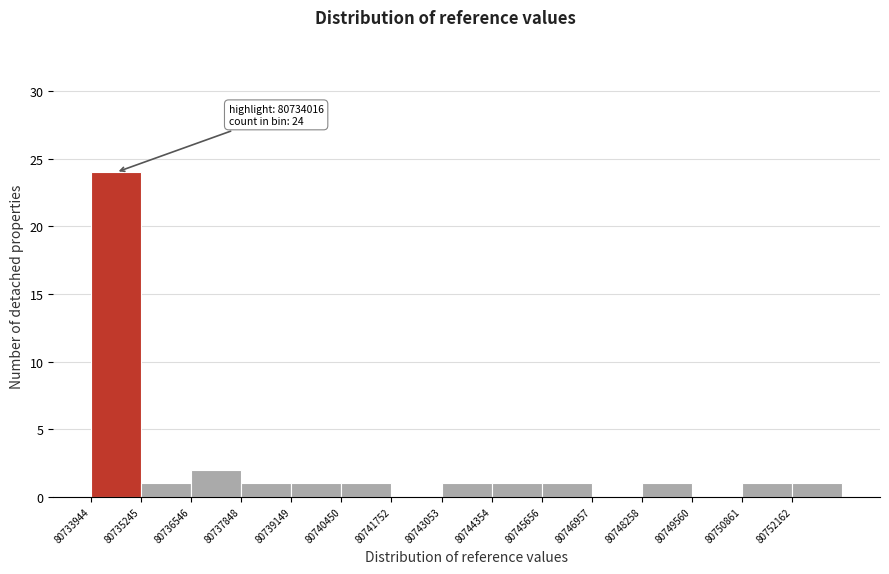

Which range on the x-axis has the tallest bar?

80734000 to 80735200